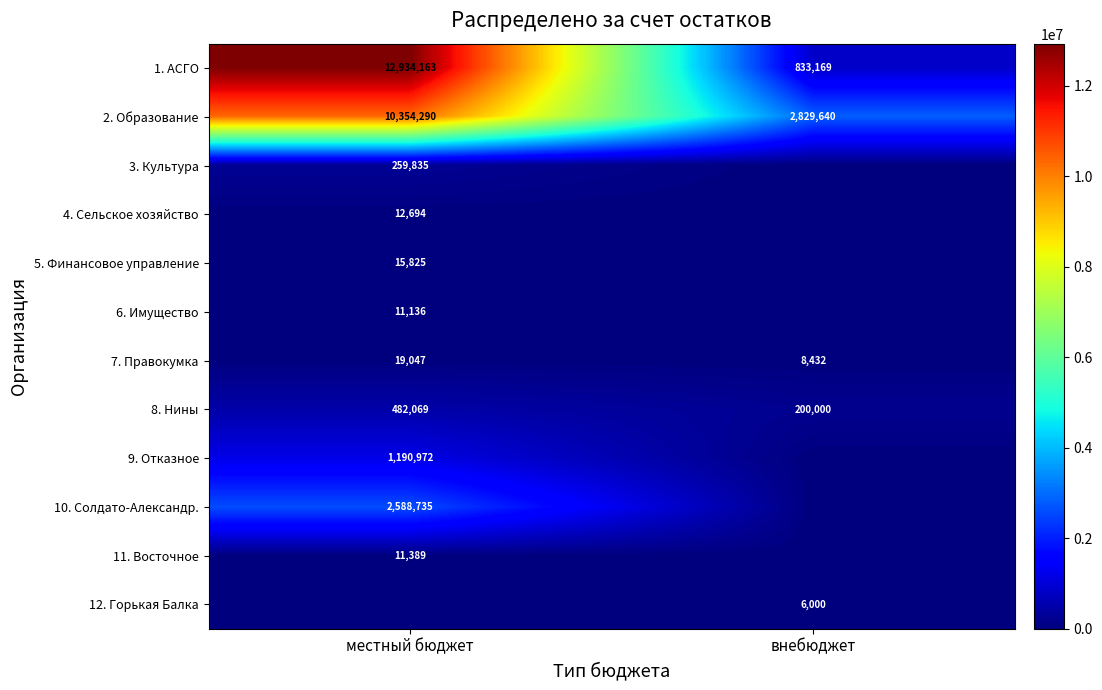

What is the sum of the 2. Образование values at внебюджет and местный бюджет?

13183930